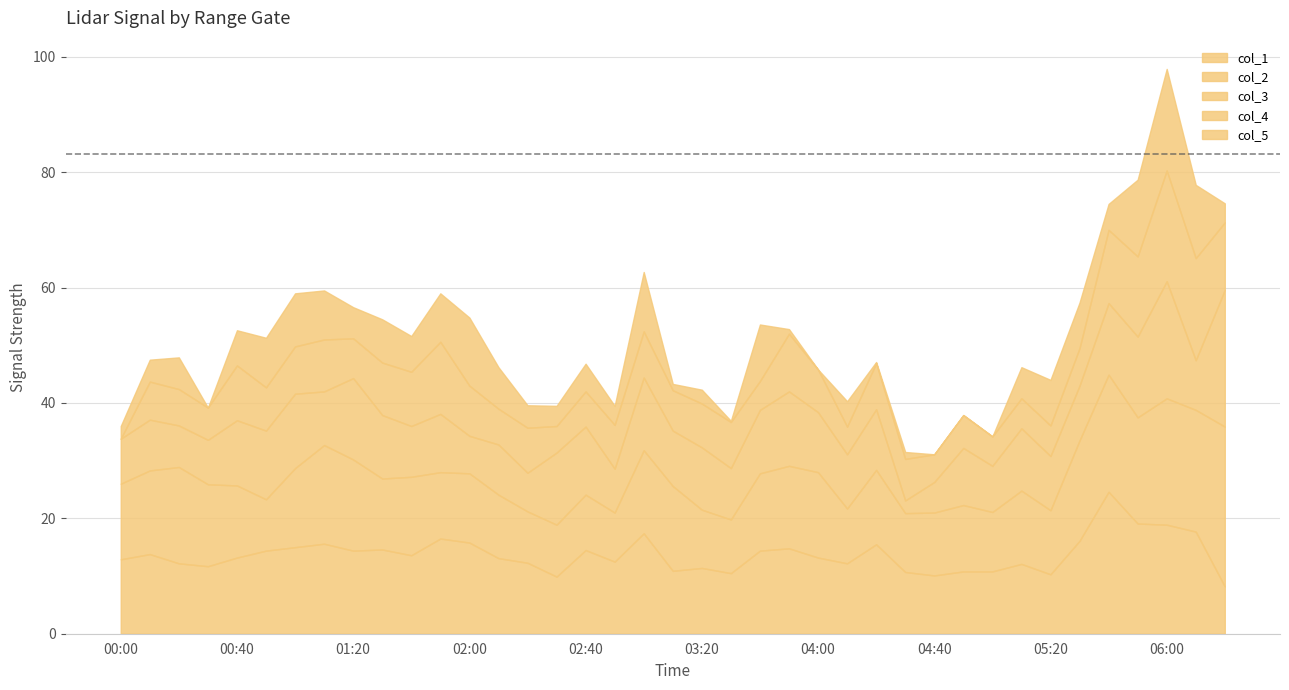

Which series has the largest total across all categories?

col_5